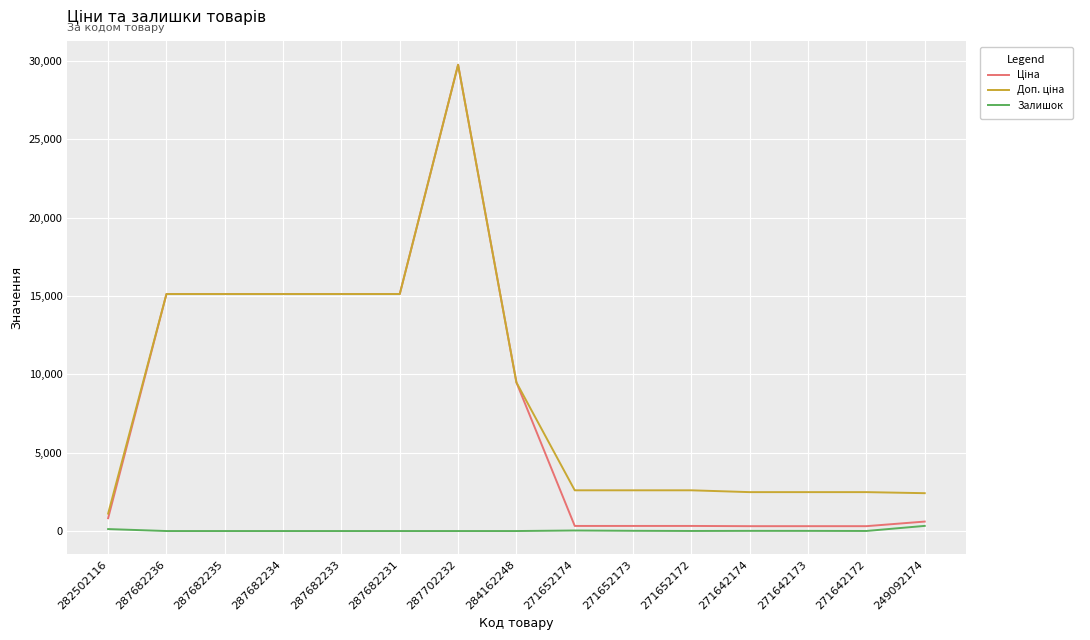

True or false: Залишок has a value of 10.0 at 271642173.

True